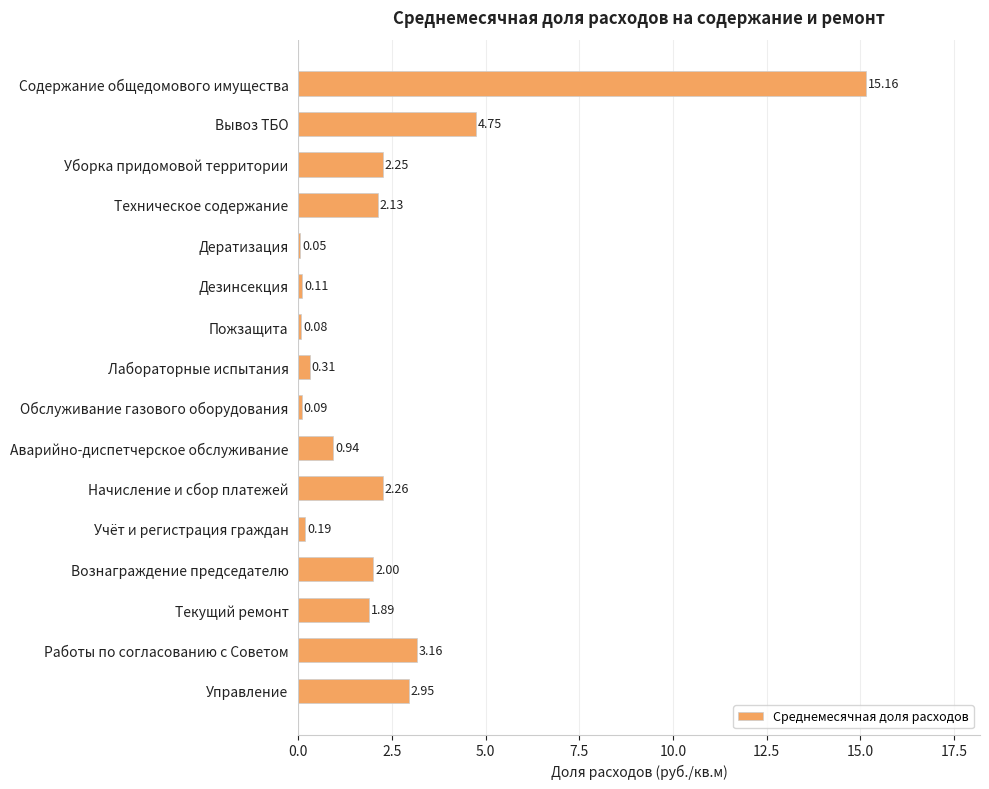

What is the change in value from Содержание общедомового имущества to Техническое содержание?

-13.0